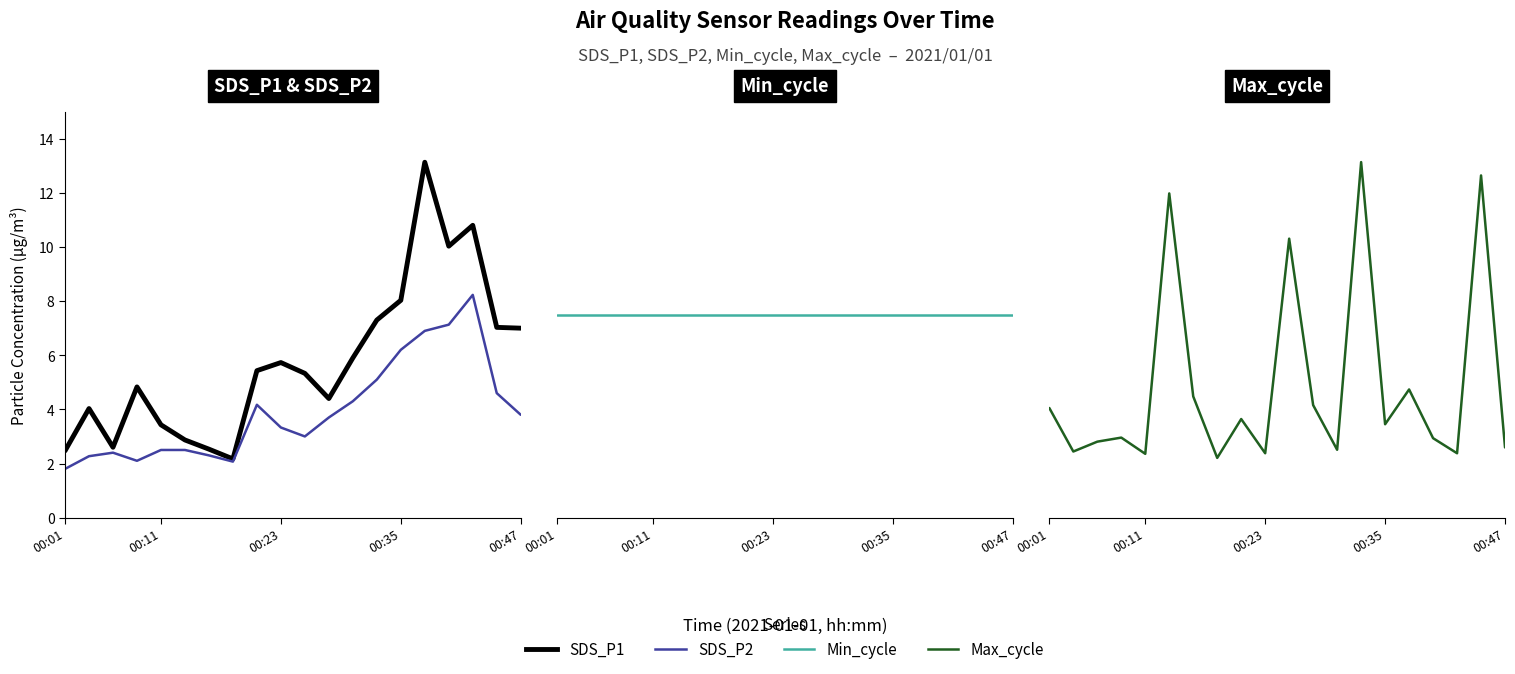

Which category has the lowest value in the Min_cycle series?

00:01